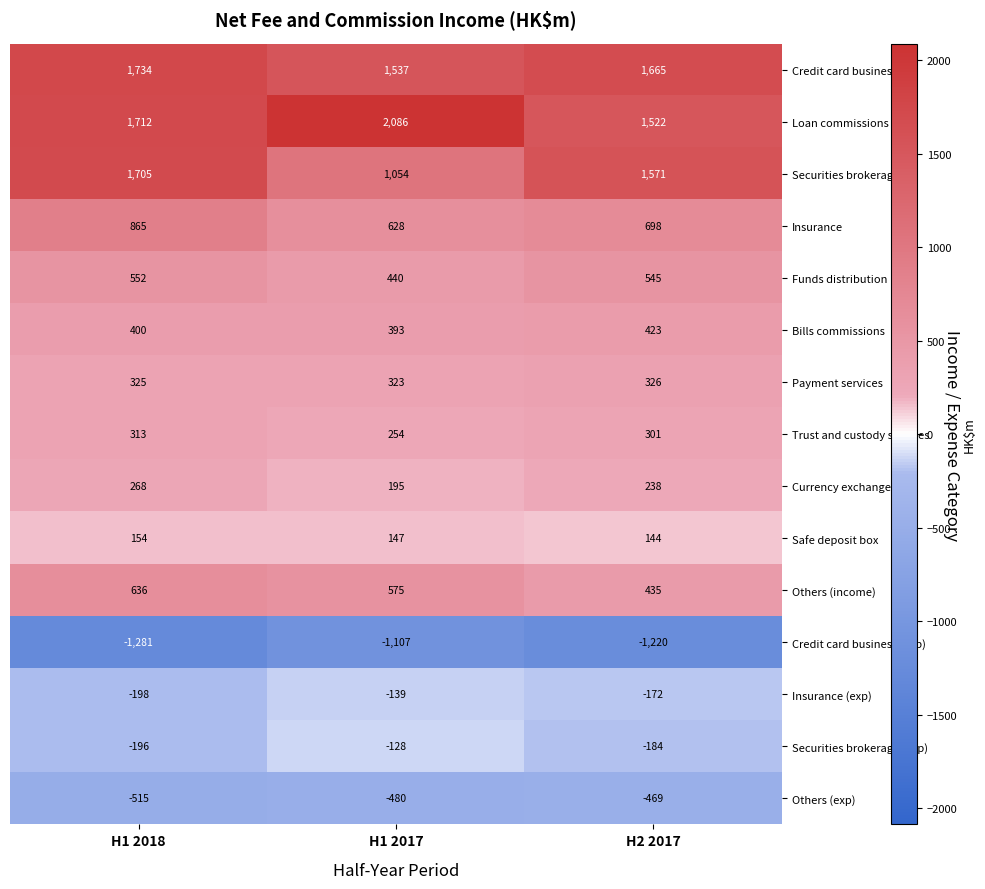

True or false: Credit card business (exp) has a value of -1281 at H1 2018.

True